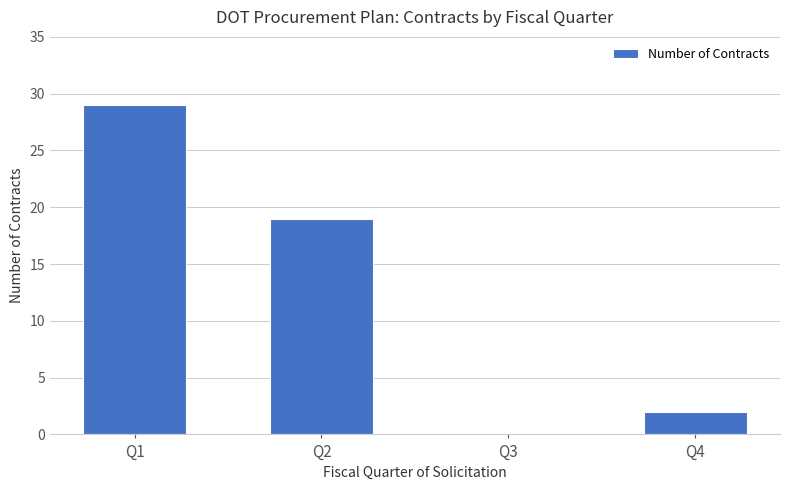

What is the change in value from Q1 to Q3?

-29